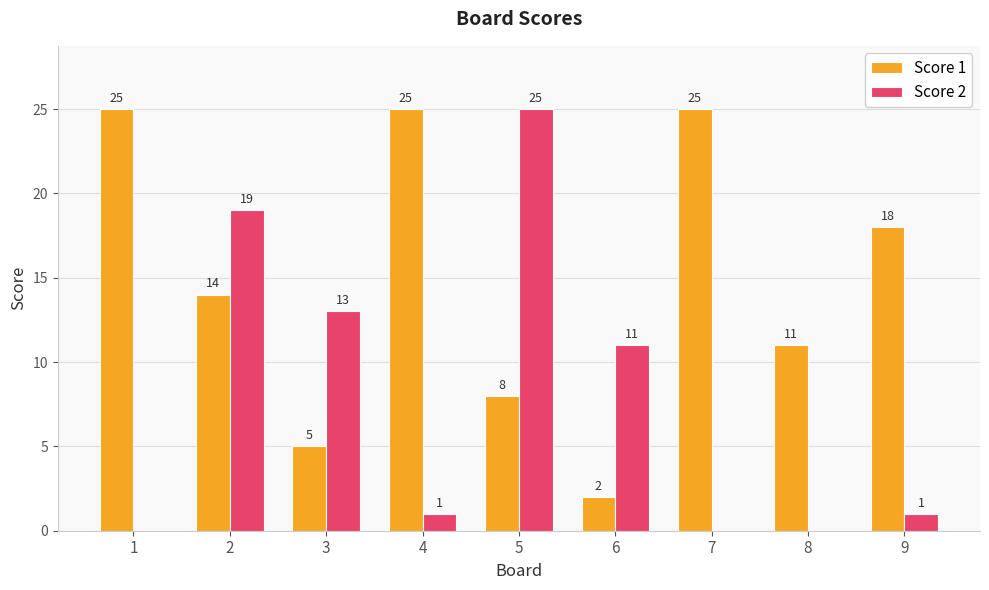

Read the Score 1 value at 1, to the nearest 5.

25